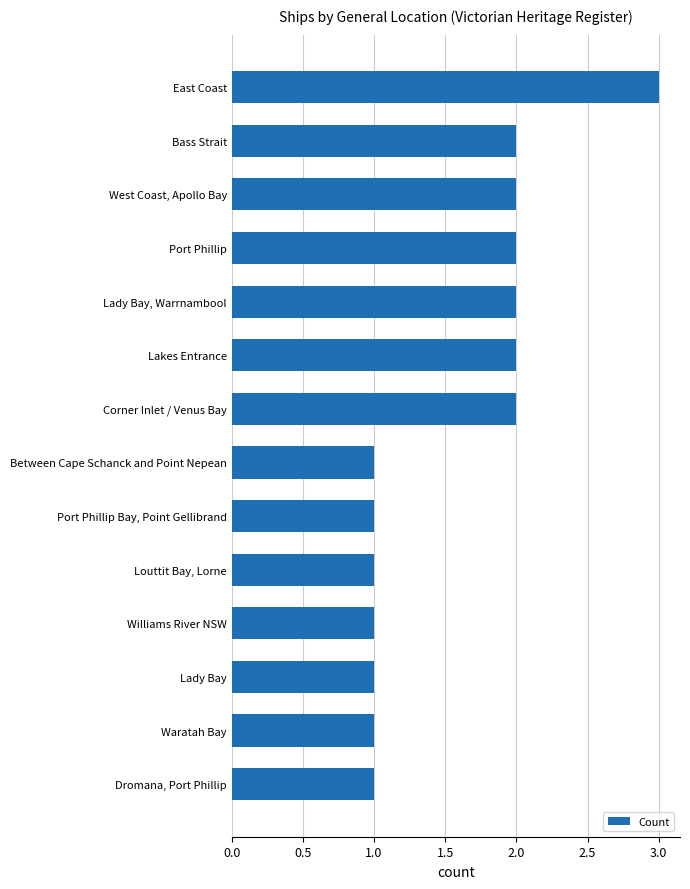

At which category does the chart reach its peak across all series?

East Coast